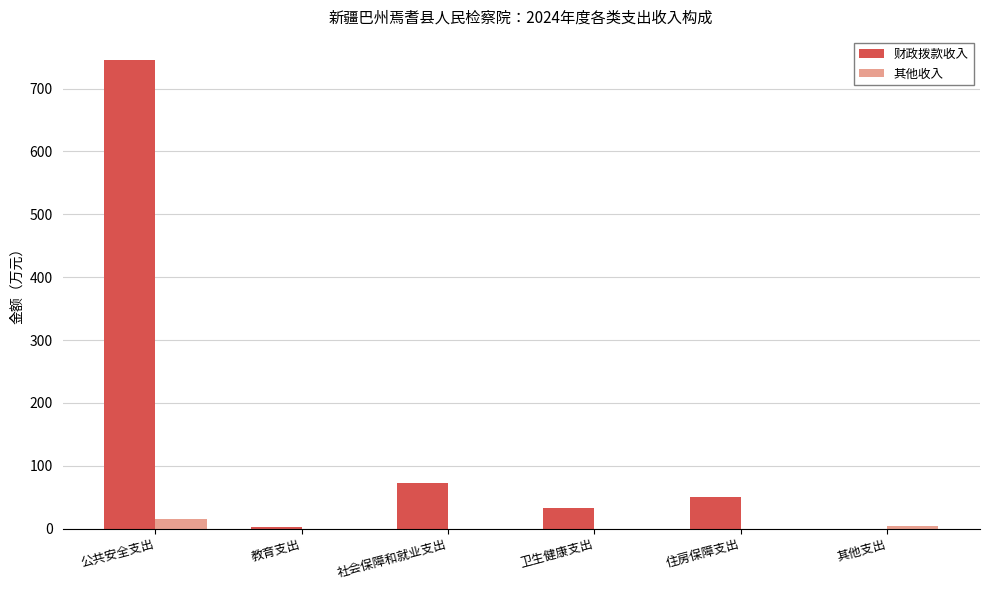

Is the value of 其他收入 at 住房保障支出 greater than the value of 财政拨款收入 at 卫生健康支出?

No